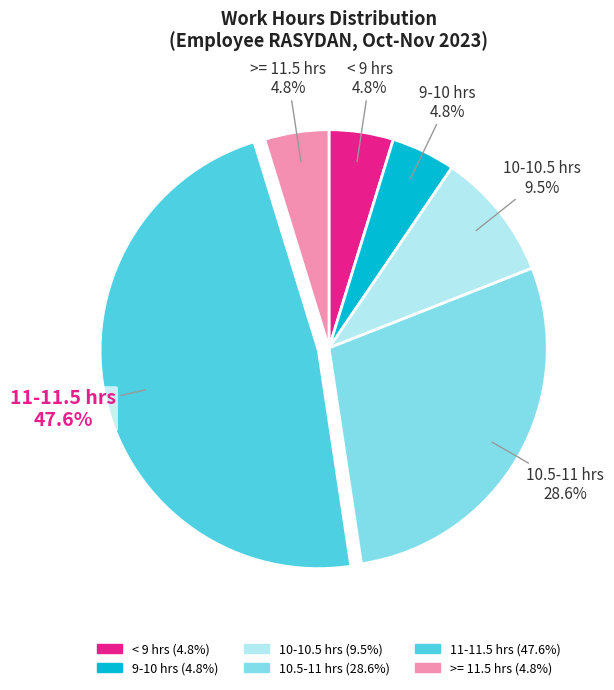

To the nearest percent, what is the average slice percentage?

17%